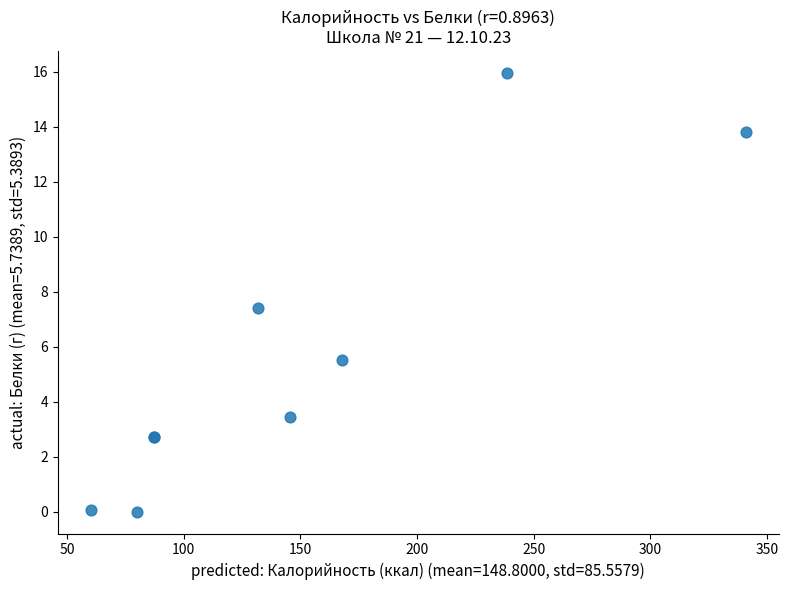

What Y value in the scatter plot is closest to 7?

7.4